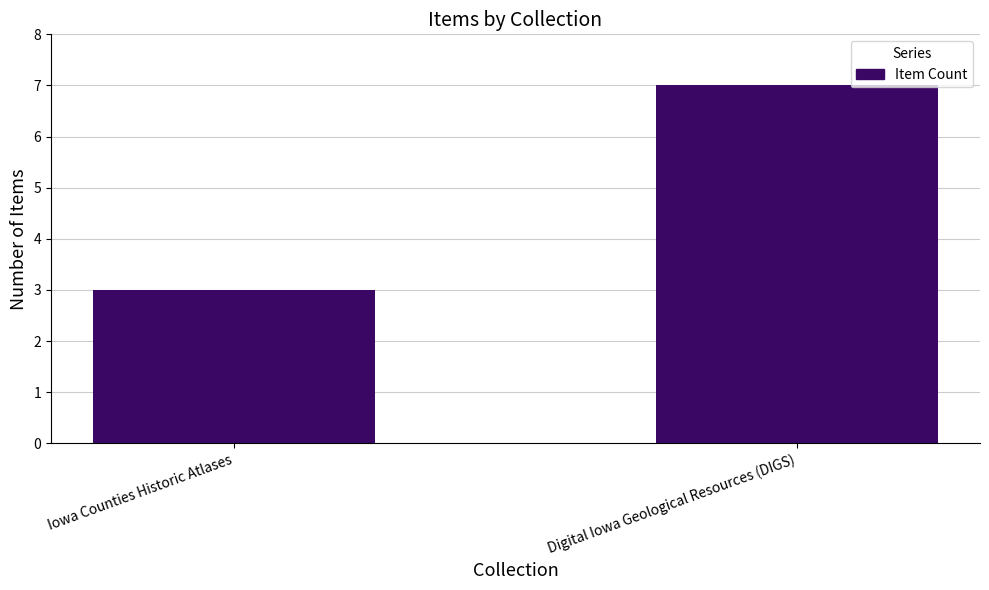

At which label is the value closest to 5?

Iowa Counties Historic Atlases